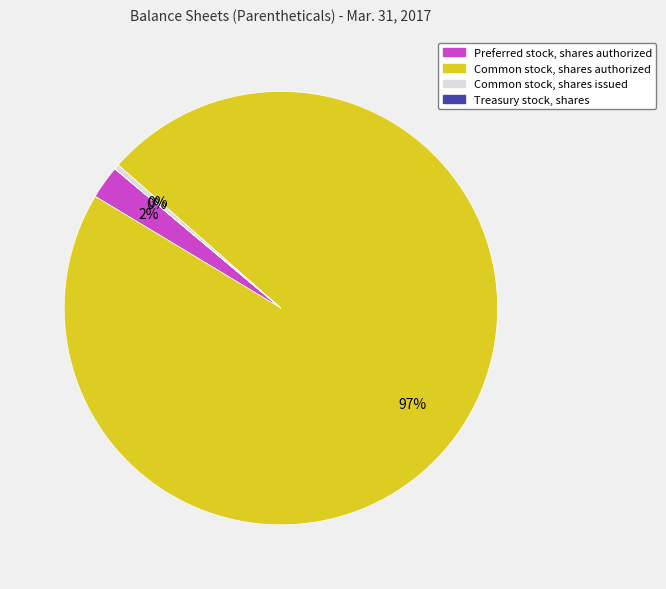

Is there a majority slice in this chart?

Yes